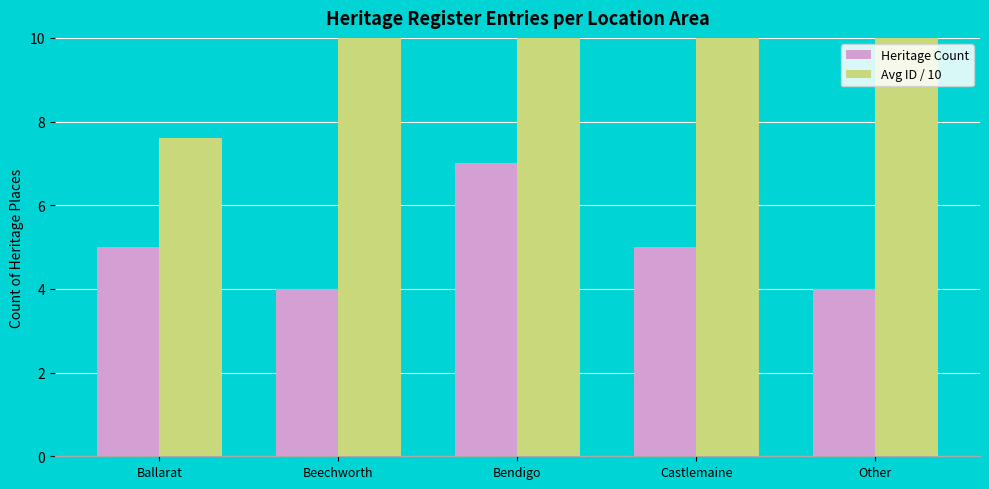

What is the difference between the highest and lowest values at Bendigo?

6.9